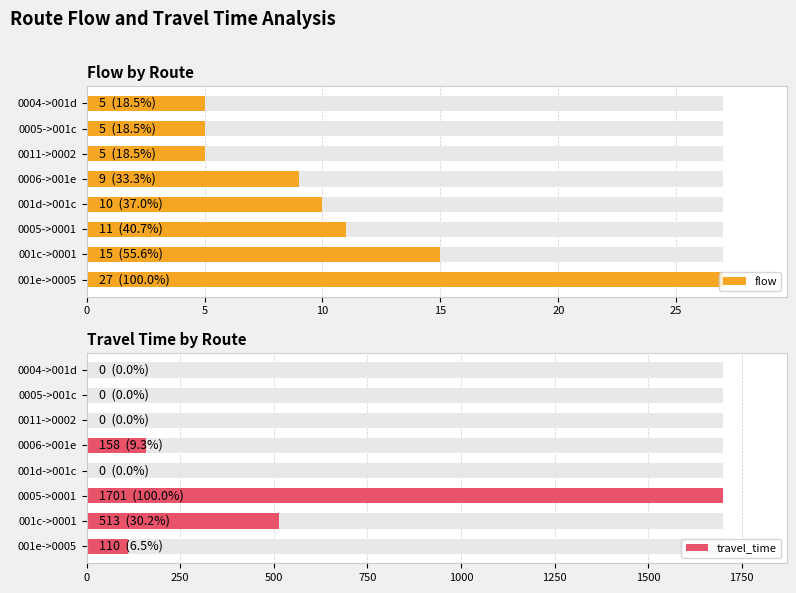

Is the value of flow at 0005->0001 greater than the value of travel_time at 001e->0005?

No